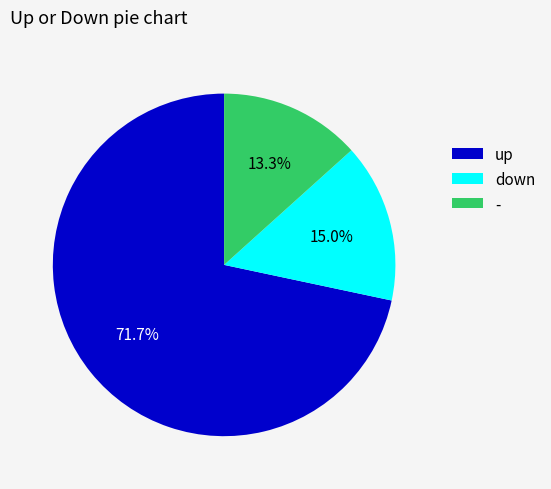

How many slices are in this pie chart?

3